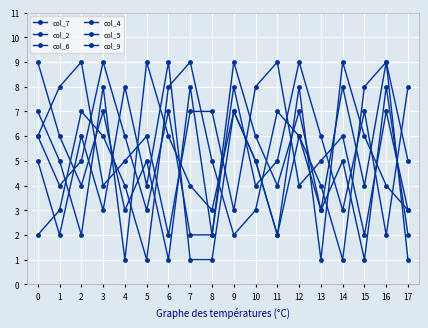

How many series are shown in this chart?

6